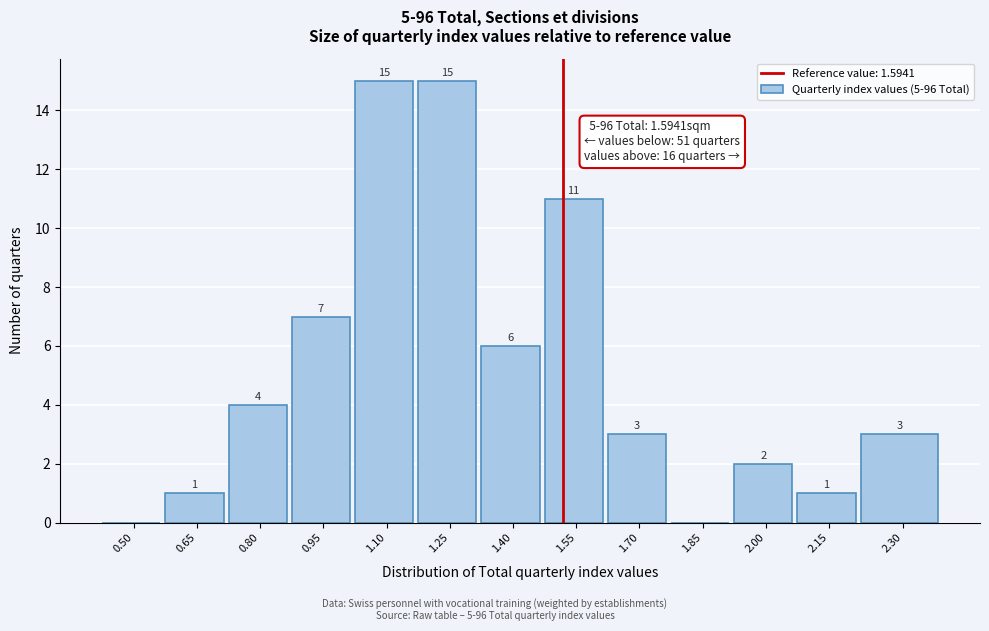

Reading right to left, transcribe all the data shown in this chart.

2.30=3	2.15=1	2.00=2	1.85=0	1.70=3	1.55=11	1.40=6	1.25=15	1.10=15	0.95=7	0.80=4	0.65=1	0.50=0